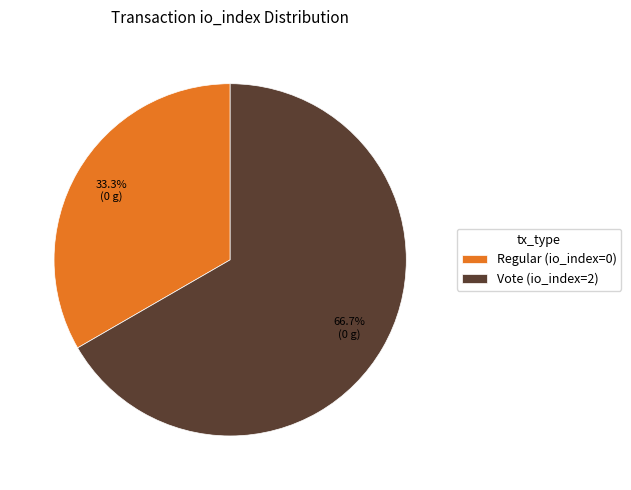

Combined, do Regular (io_index=0) and Vote (io_index=2) account for over 50%?

Yes